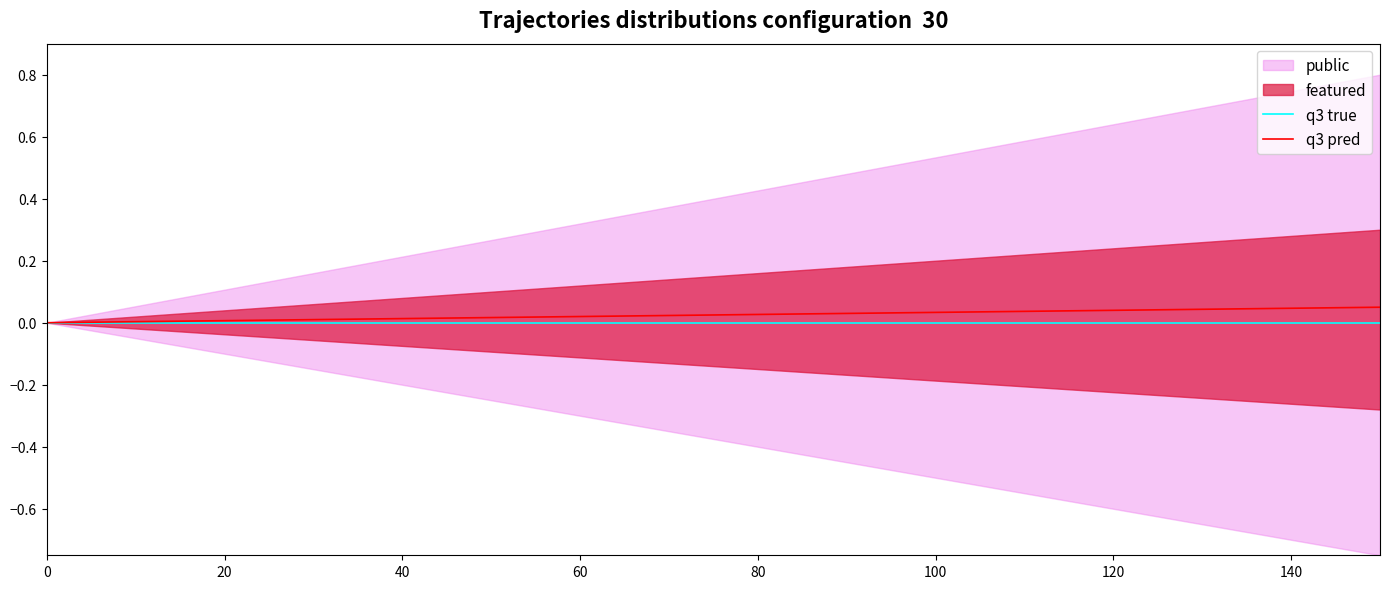

How many categories are shown in the chart?

25